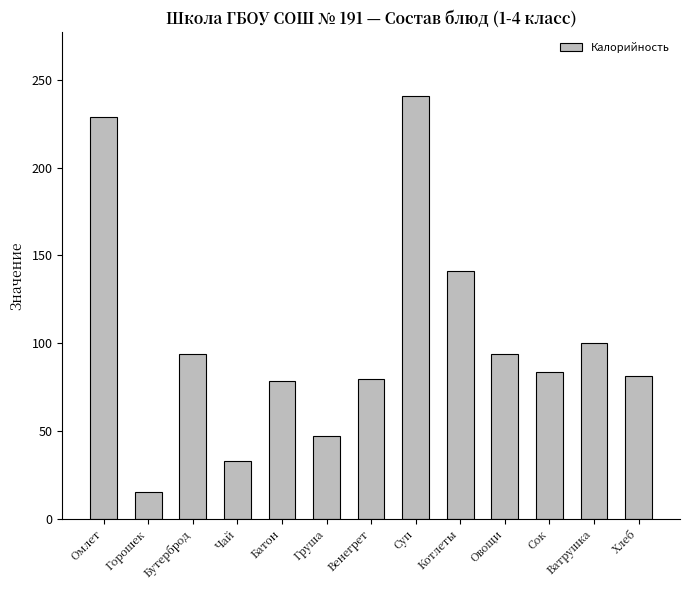

What is the difference between the maximum and second lowest values?

208.0